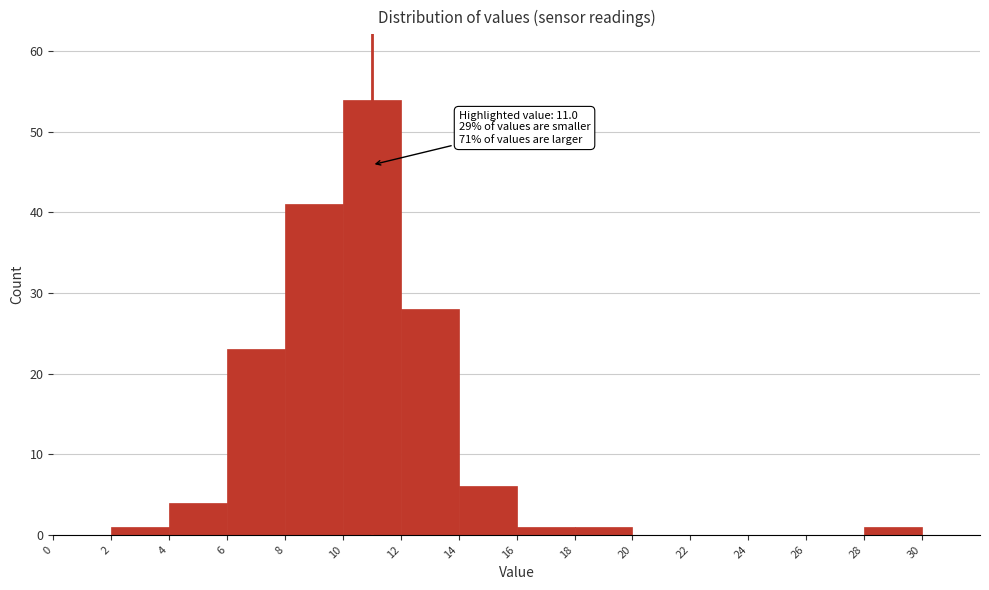

Which range on the x-axis has the tallest bar?

10 to 12